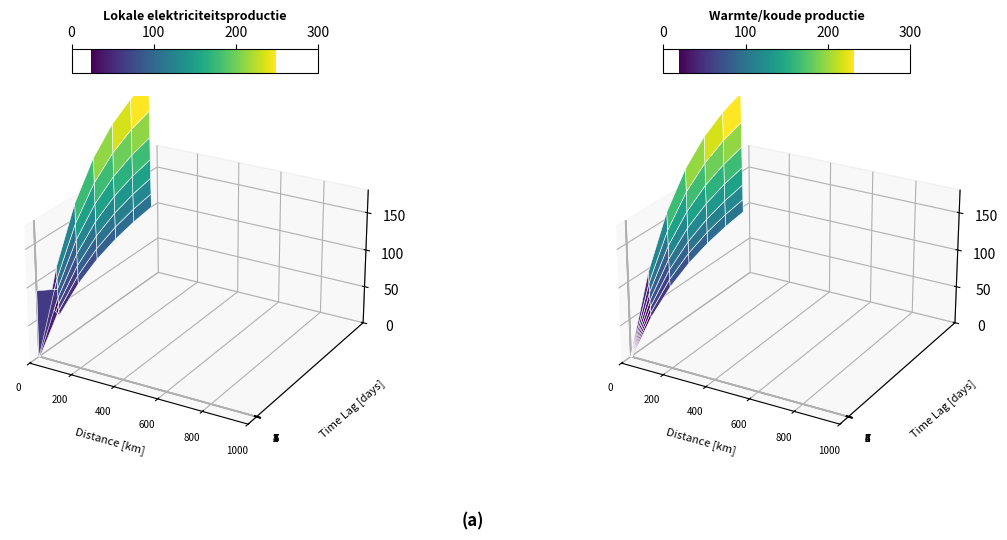

What is the maximum value shown in the chart?

177.7